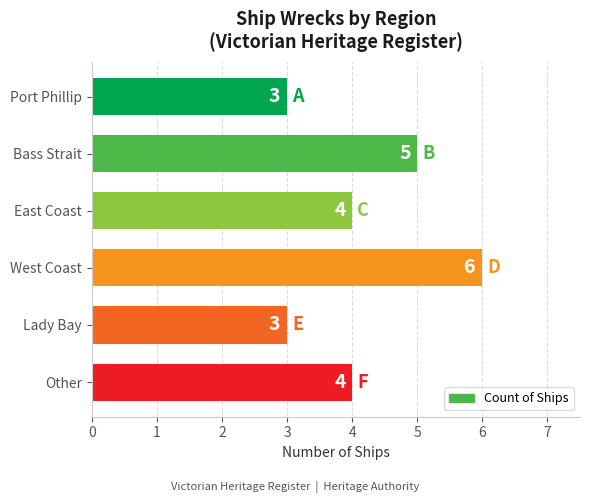

Reading top to bottom, what are all the values shown in this chart?

Port Phillip=3	Bass Strait=5	East Coast=4	West Coast=6	Lady Bay=3	Other=4